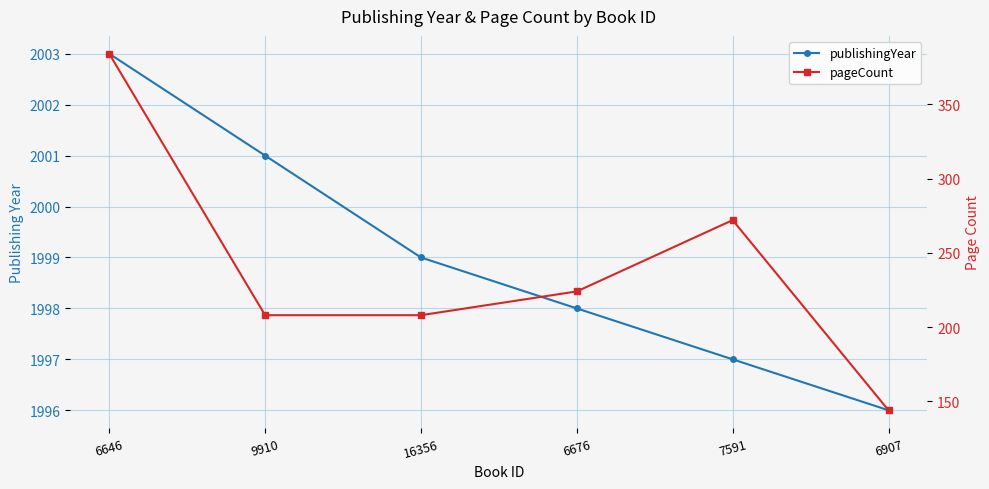

The value of publishingYear at 9910 is 3064. True or false?

False